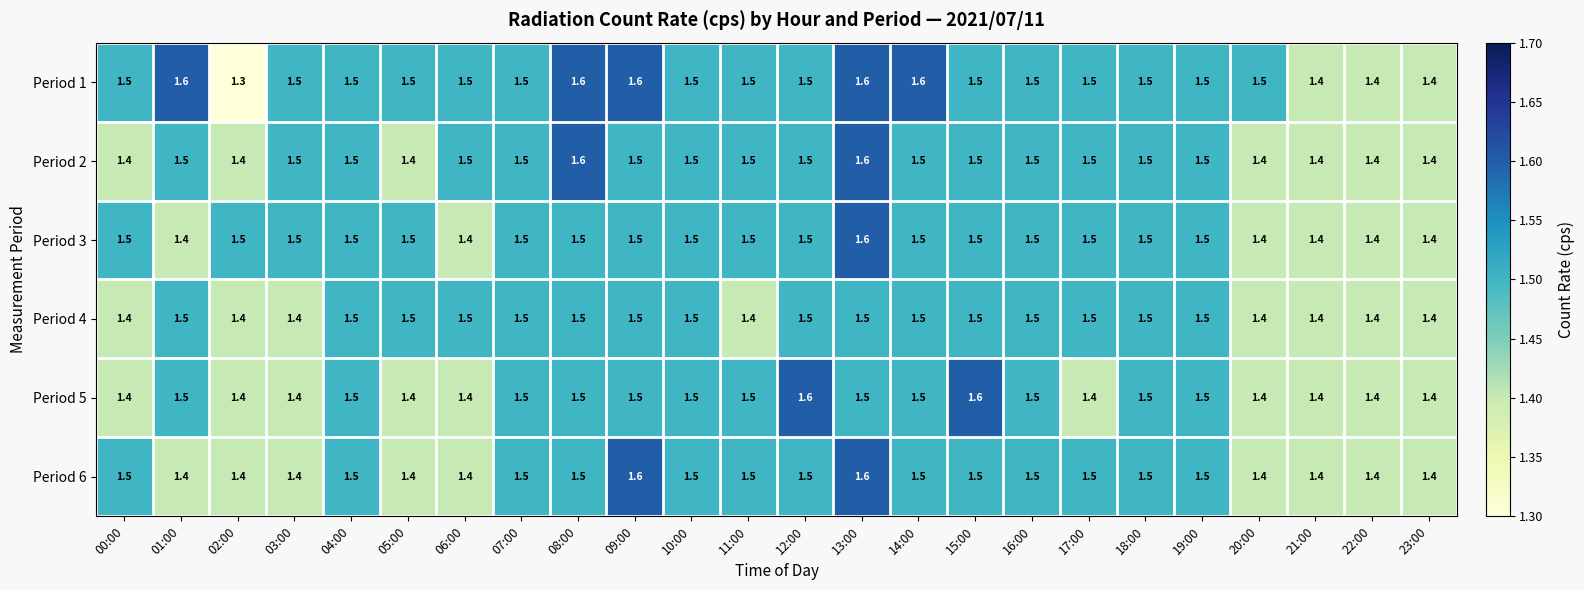

Which series has the widest spread of values?

Period 1